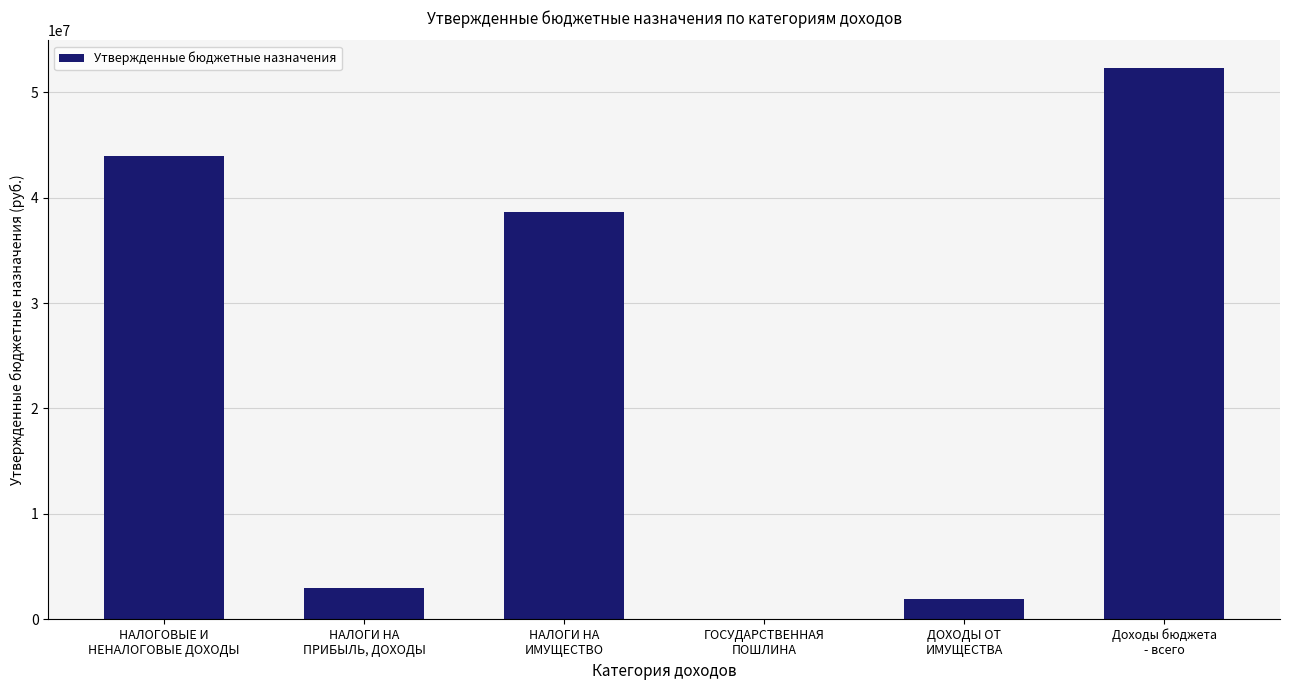

What is the sum of all values?

139860443.3